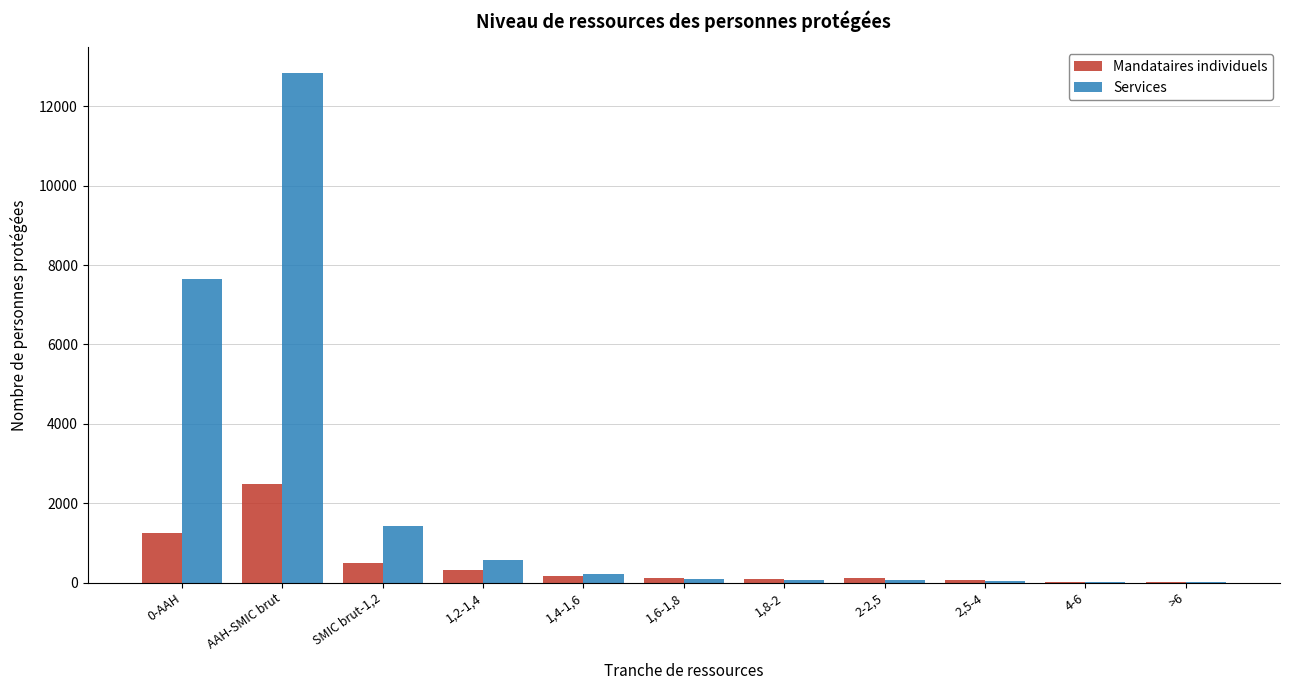

Is the value of Mandataires individuels at >6 greater than the value of Services at 1,2-1,4?

No